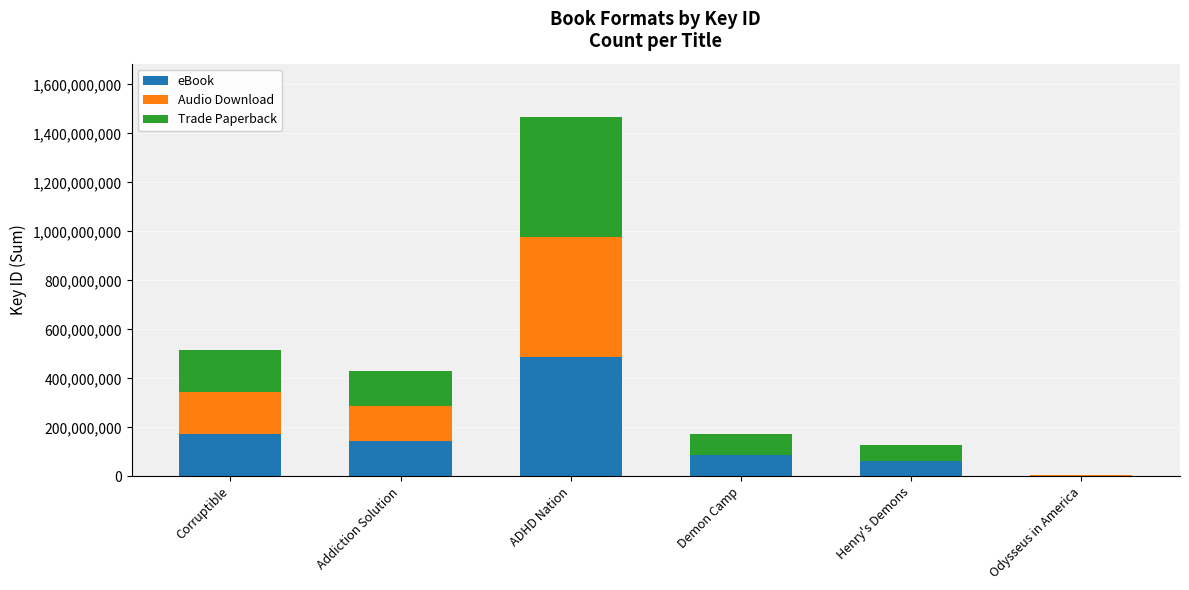

At which category is the sum across all series the highest?

ADHD Nation